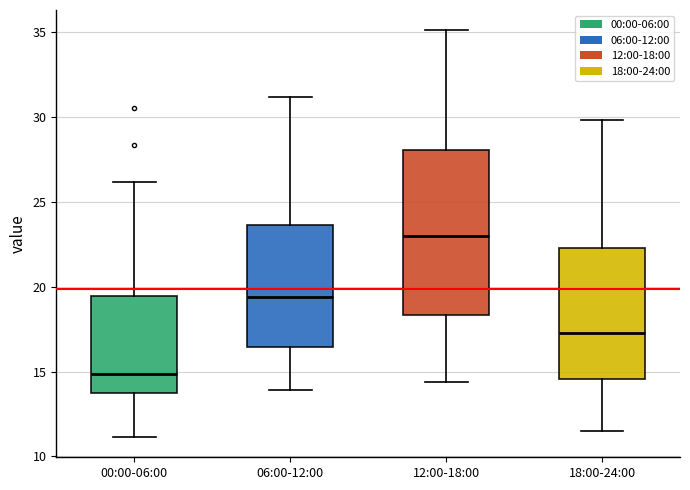

Reading left to right, transcribe this box plot: for each box, give where its median line is, the range the box spans, and where its two whiskers end, as read against the y-axis. The values are not printed on the chart, so give them approximately, as read against the axis.

00:00-06:00: median 15.0, box 13.5 to 19.5, whiskers 11.0 to 26.0
06:00-12:00: median 19.5, box 16.5 to 23.5, whiskers 14.0 to 31.0
12:00-18:00: median 23.0, box 18.5 to 28.0, whiskers 14.5 to 35.0
18:00-24:00: median 17.5, box 14.5 to 22.5, whiskers 11.5 to 30.0